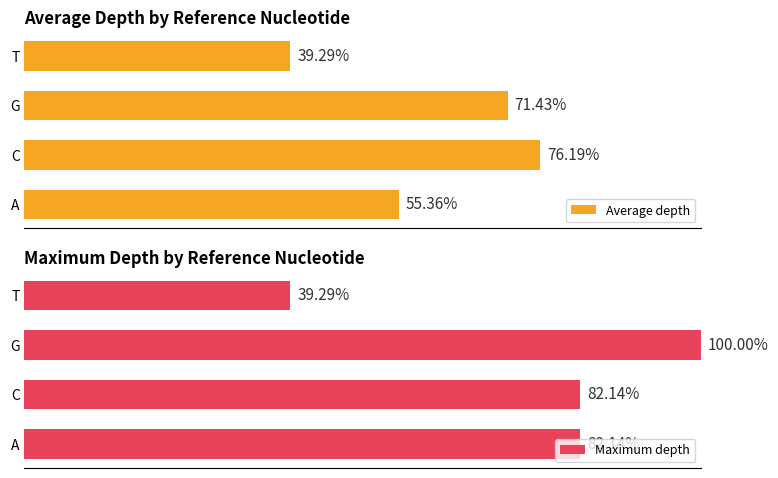

Rank the series by their average value, from highest to lowest.

Maximum depth, Average depth